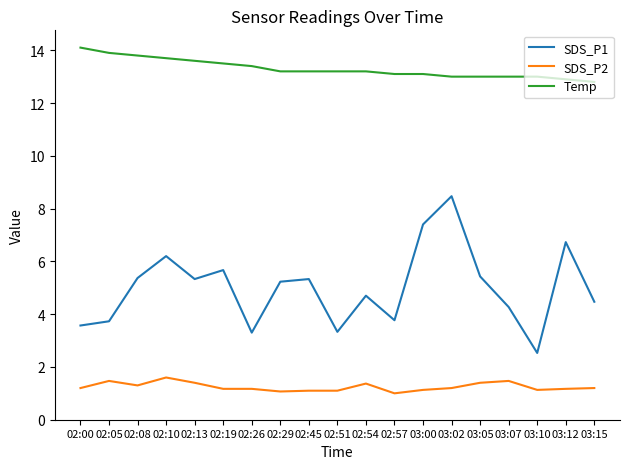

True or false: SDS_P2 and SDS_P1 cross at least once.

False